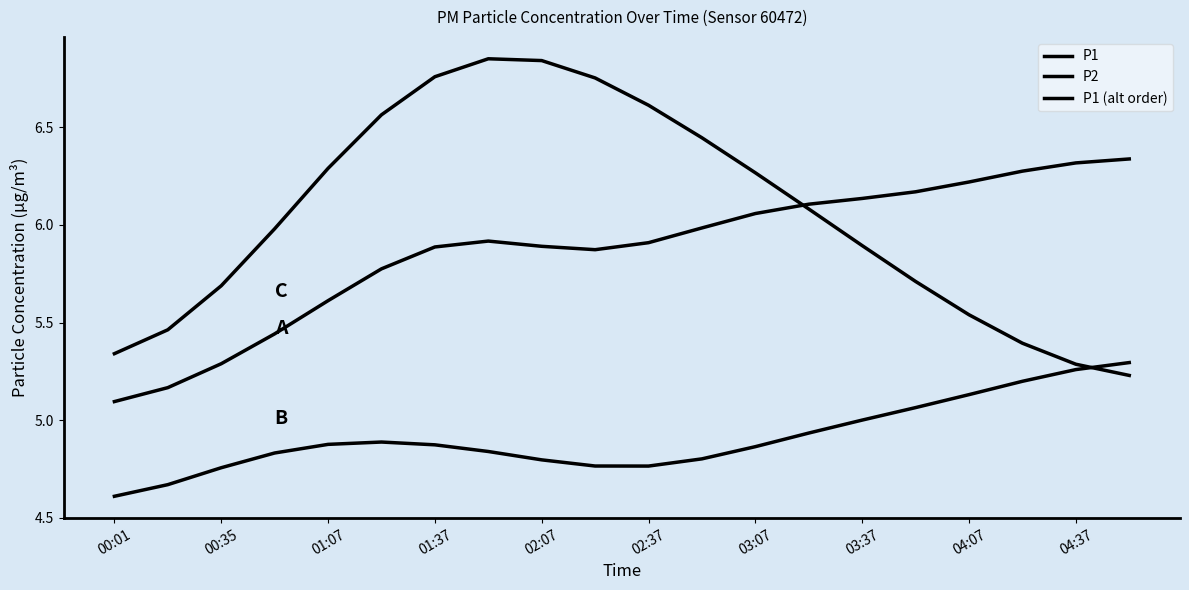

How many lines are shown in the chart?

3